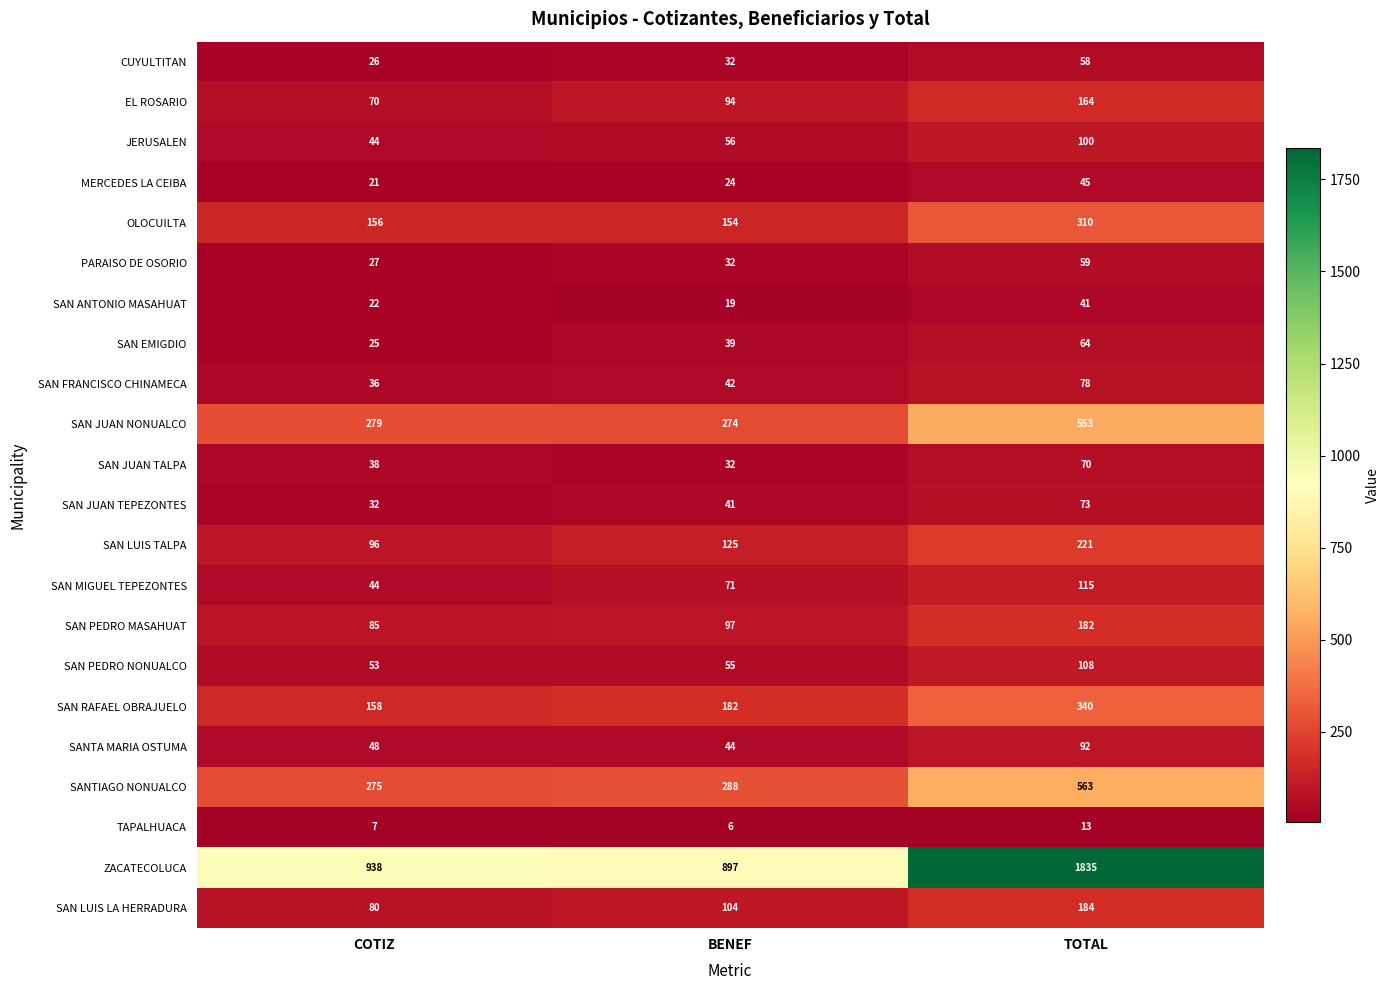

Where is SAN EMIGDIO nearest to the value 44?

BENEF